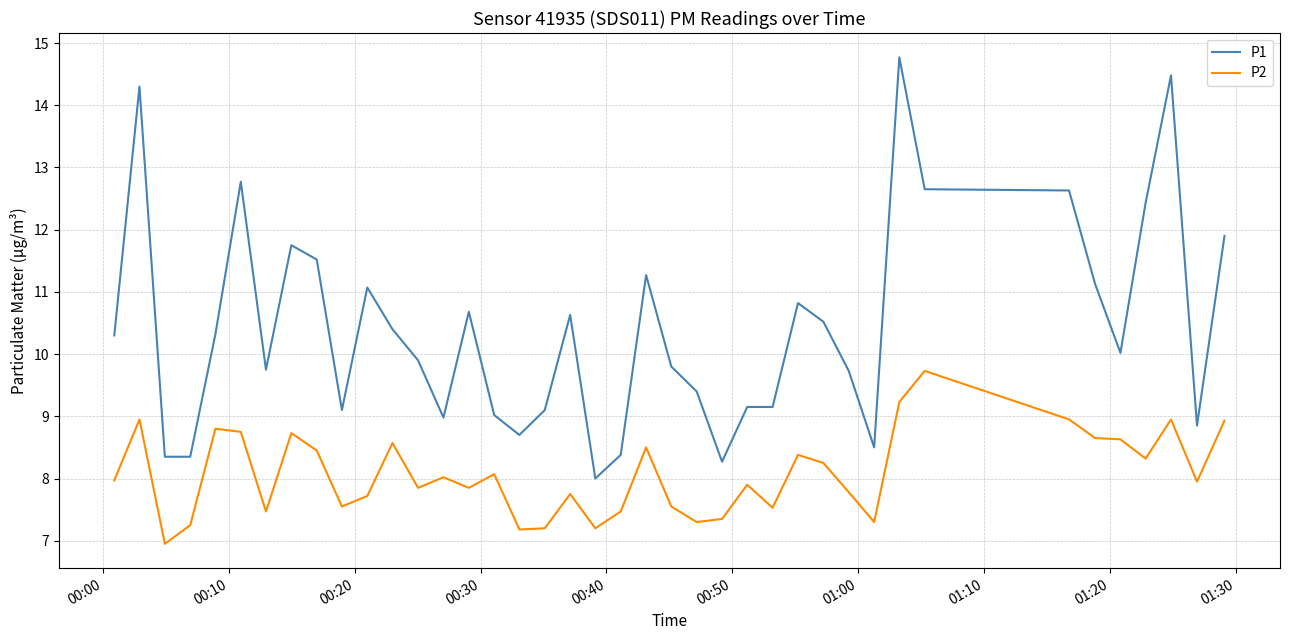

What is the greatest value displayed?

14.8